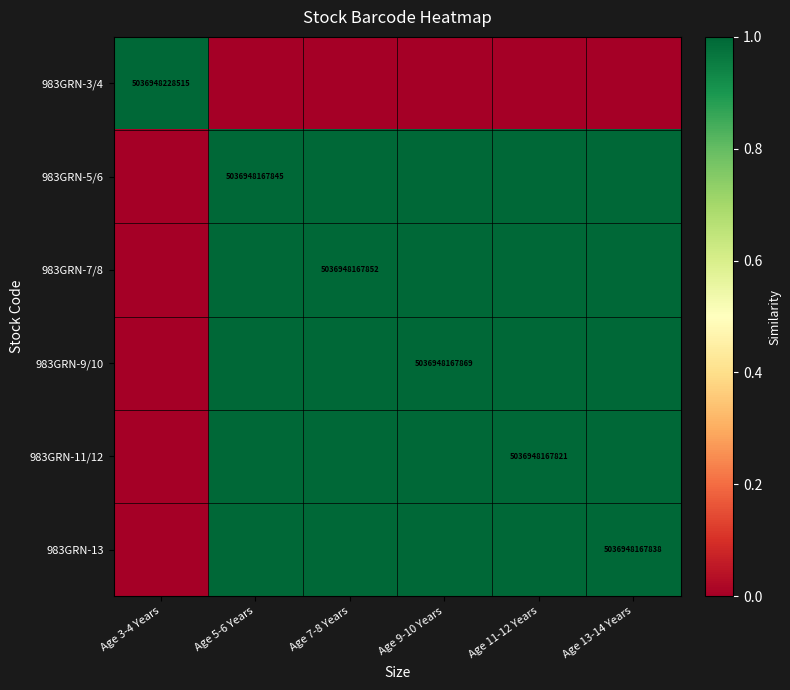

At Age 5-6 Years, list the series in order from largest to smallest.

983GRN-5/6, 983GRN-7/8, 983GRN-13, 983GRN-9/10, 983GRN-11/12, 983GRN-3/4